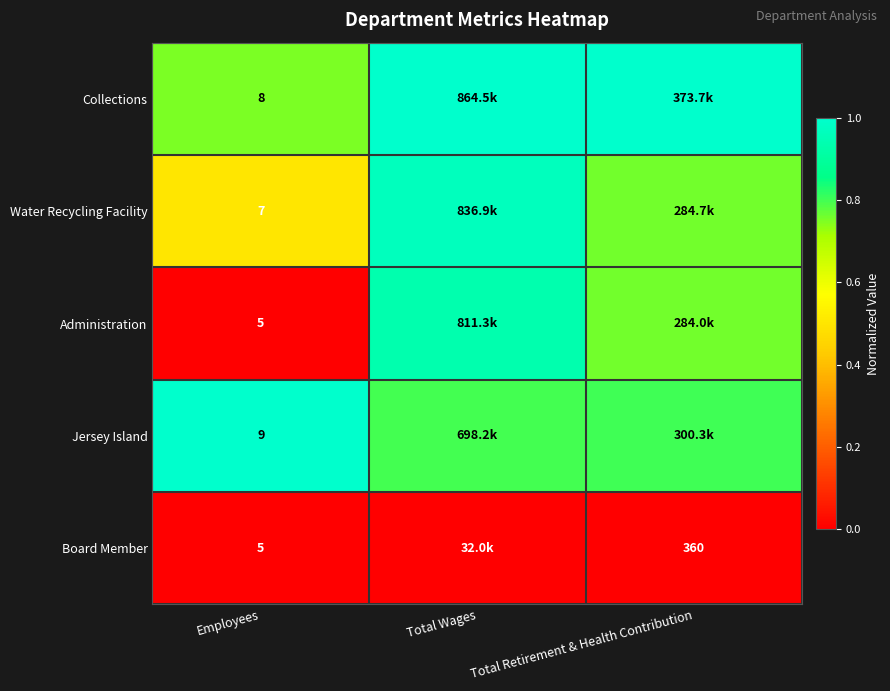

What is the difference between the maximum and minimum values in the Water Recycling Facility series?

0.5